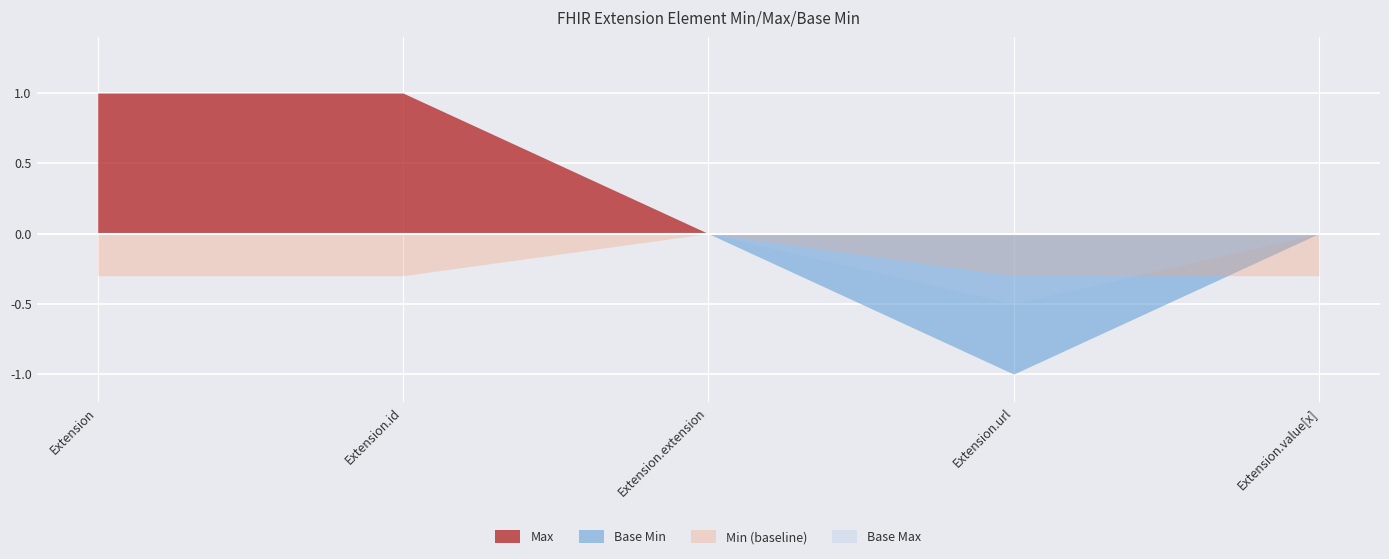

Between Extension.extension and Extension, which is larger?

Extension